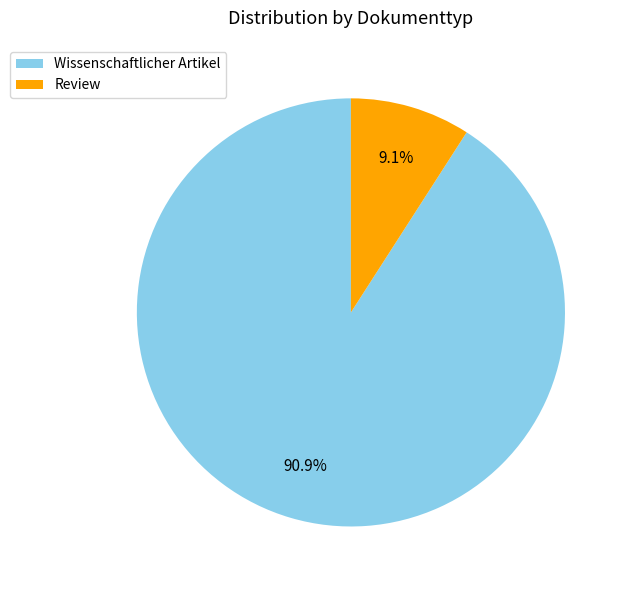

Which category has the smallest portion of the pie?

Review